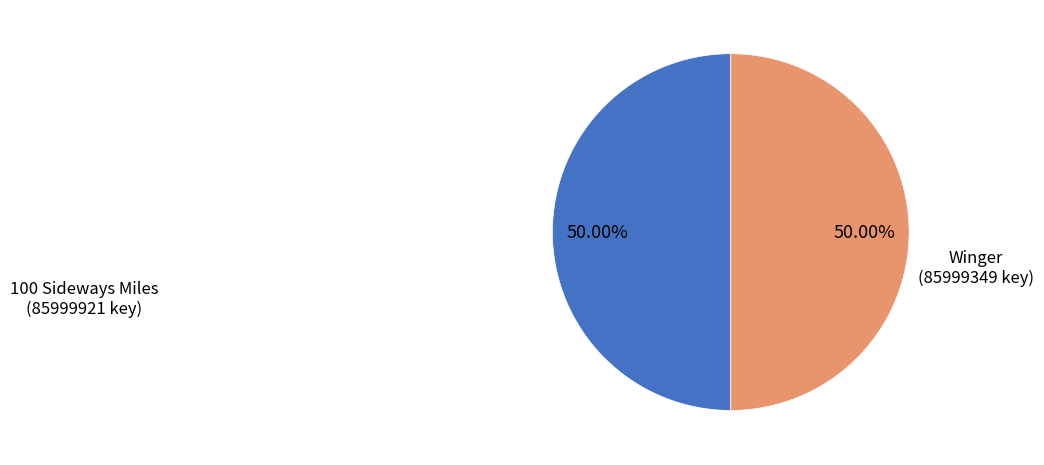

Approximately how many times larger is the value at 100 Sideways Miles compared to Winger?

1.0